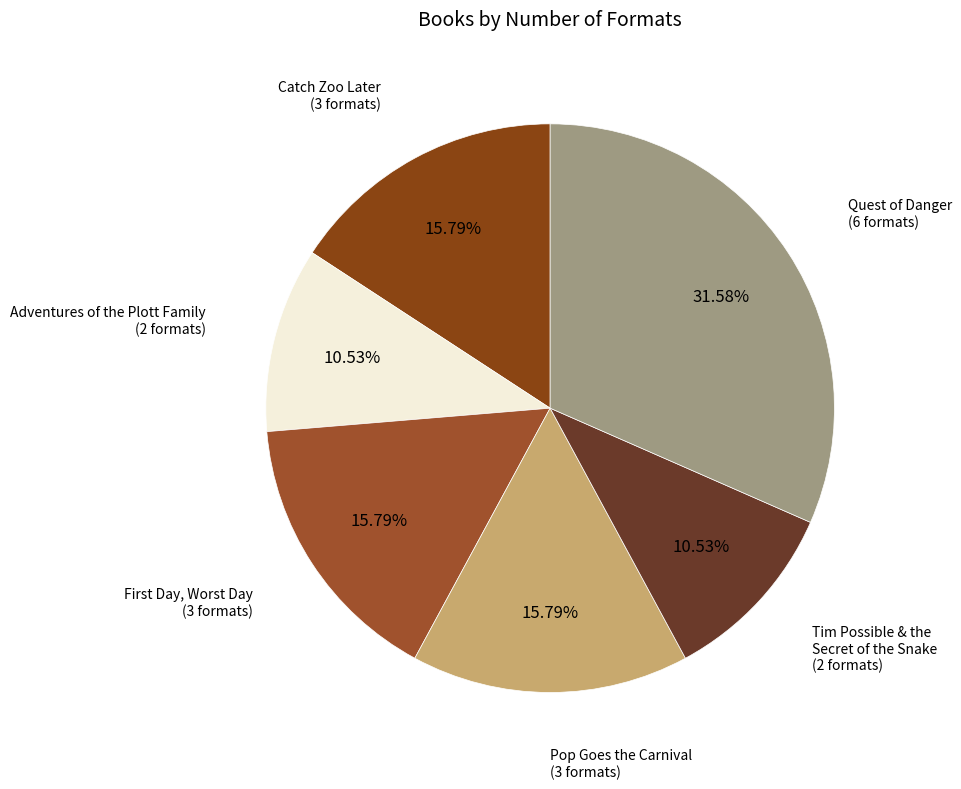

Count the number of slices in the pie.

6